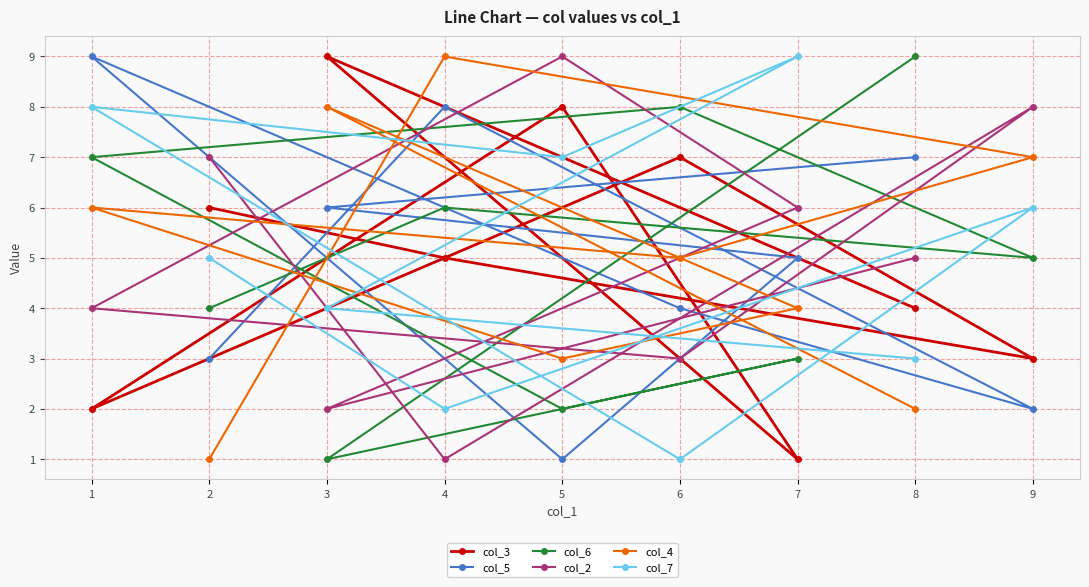

Where is the first local minimum for col_5?

5